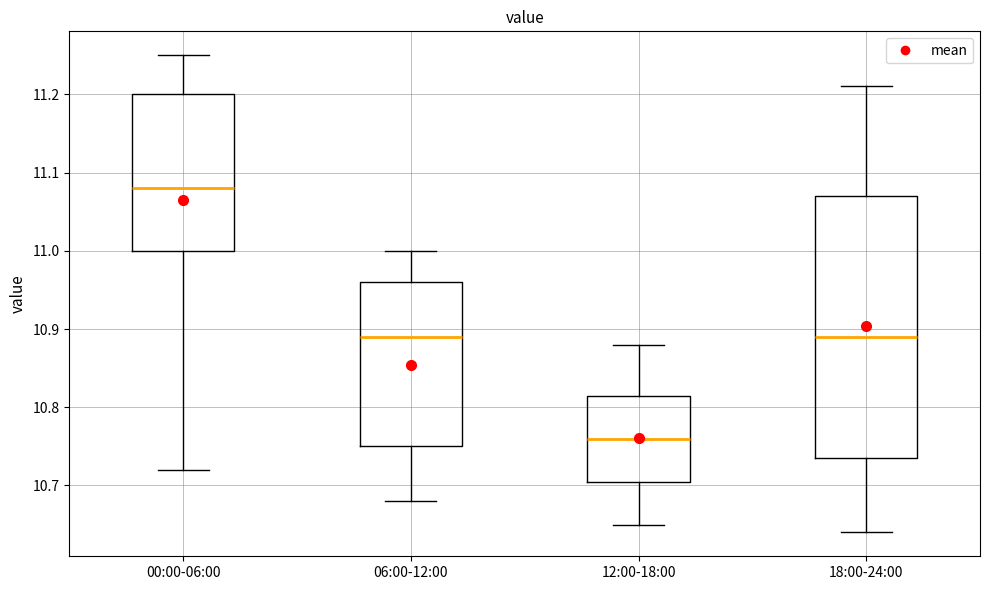

Which box has the lowest median line?

12:00-18:00